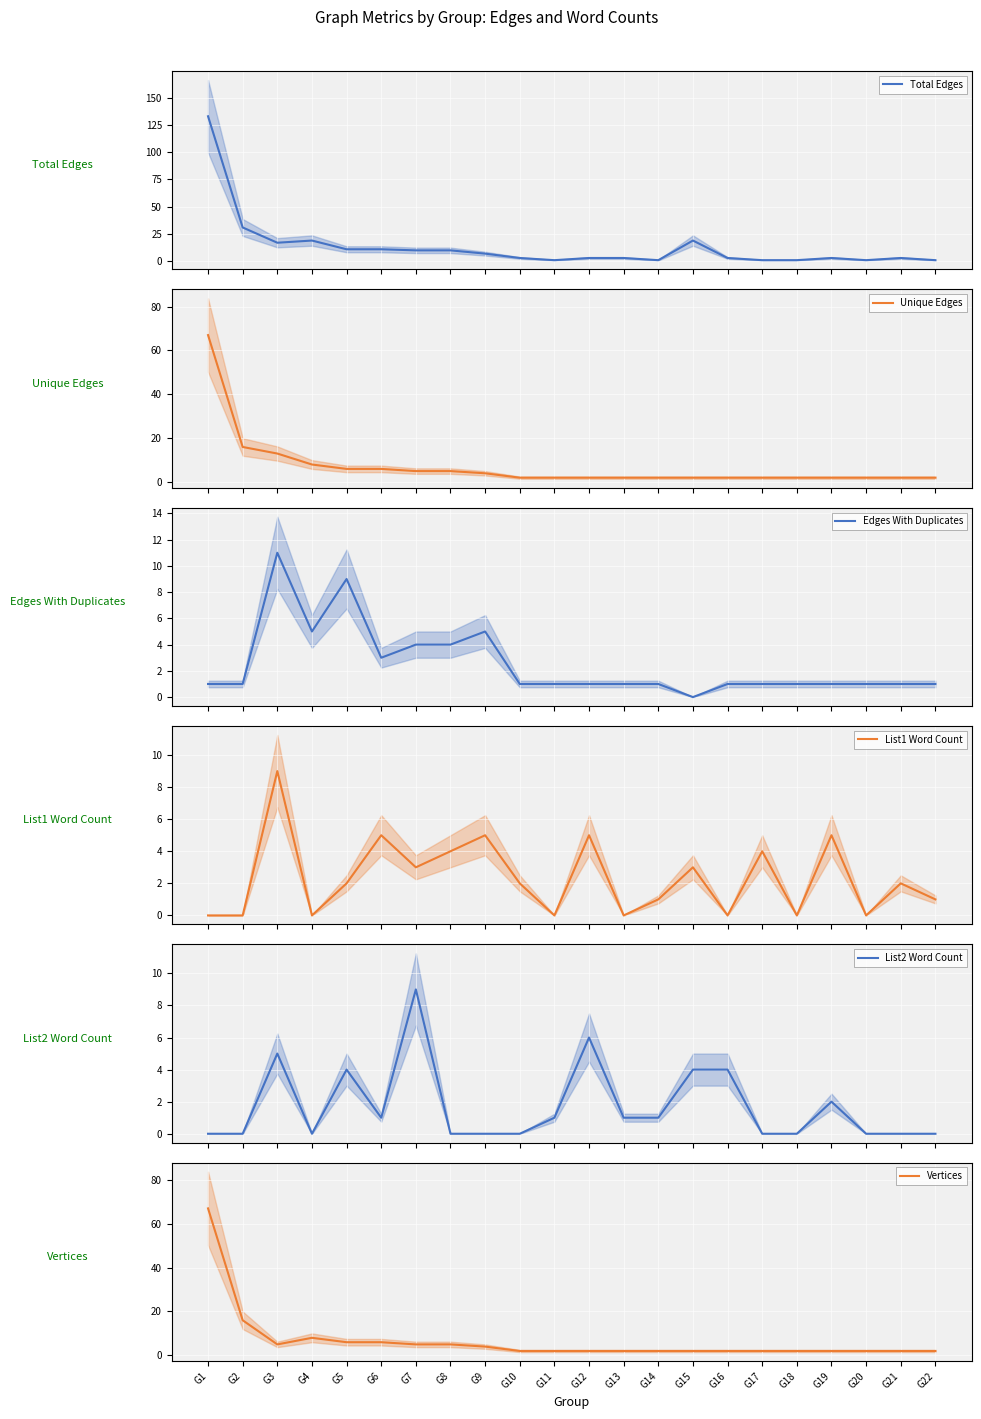

What is the difference between the Unique Edges values at G14 and G5?

4